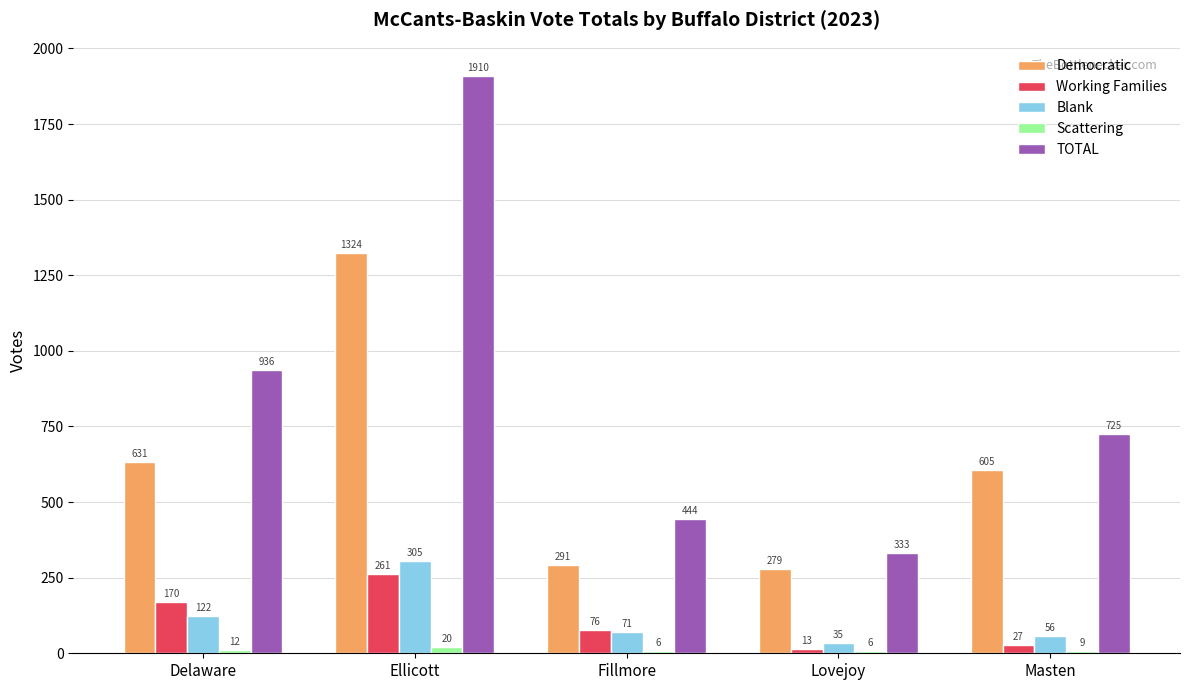

The Working Families series shows 13 at Lovejoy. True or false?

True